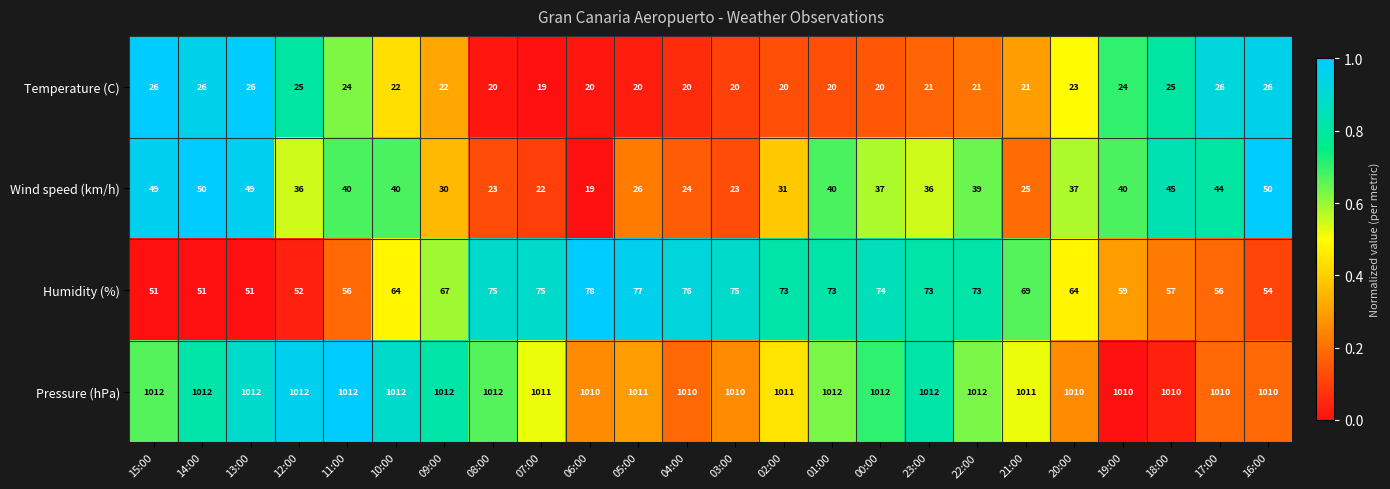

What is the total value across all series at 04:00?

1130